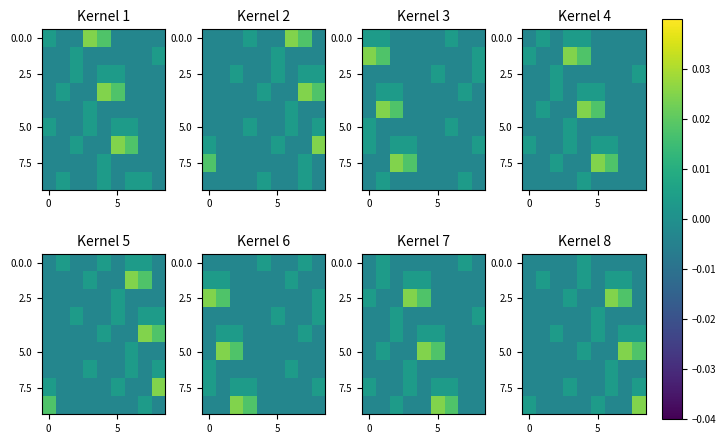

At which category is the sum across all series the highest?

7